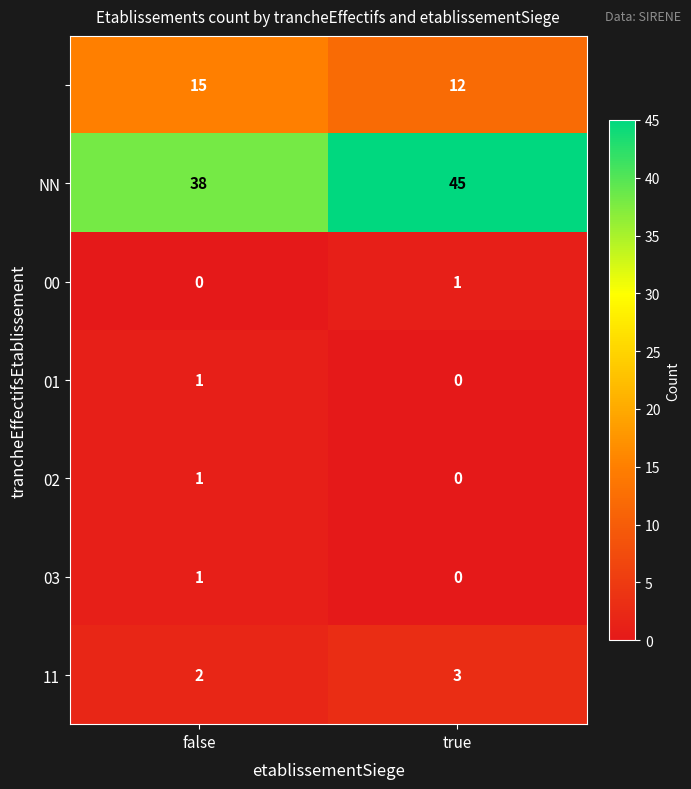

At which category is the sum across all series the highest?

true